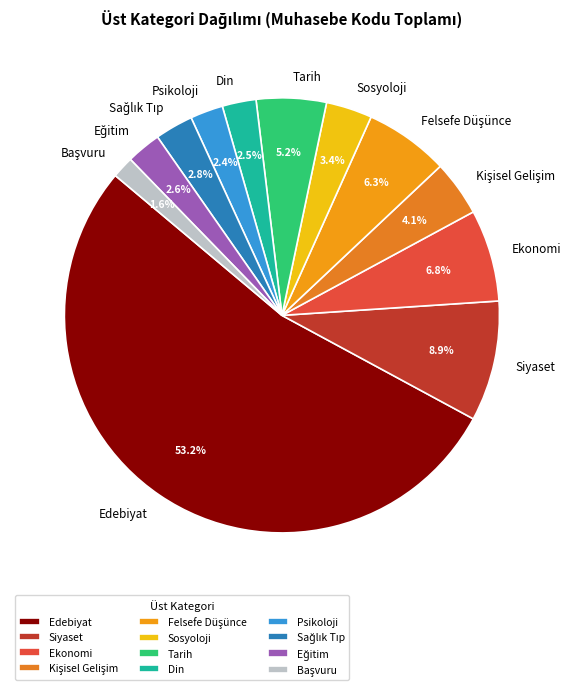

What is the ratio of the value at Siyaset to the value at Psikoloji?

3.7